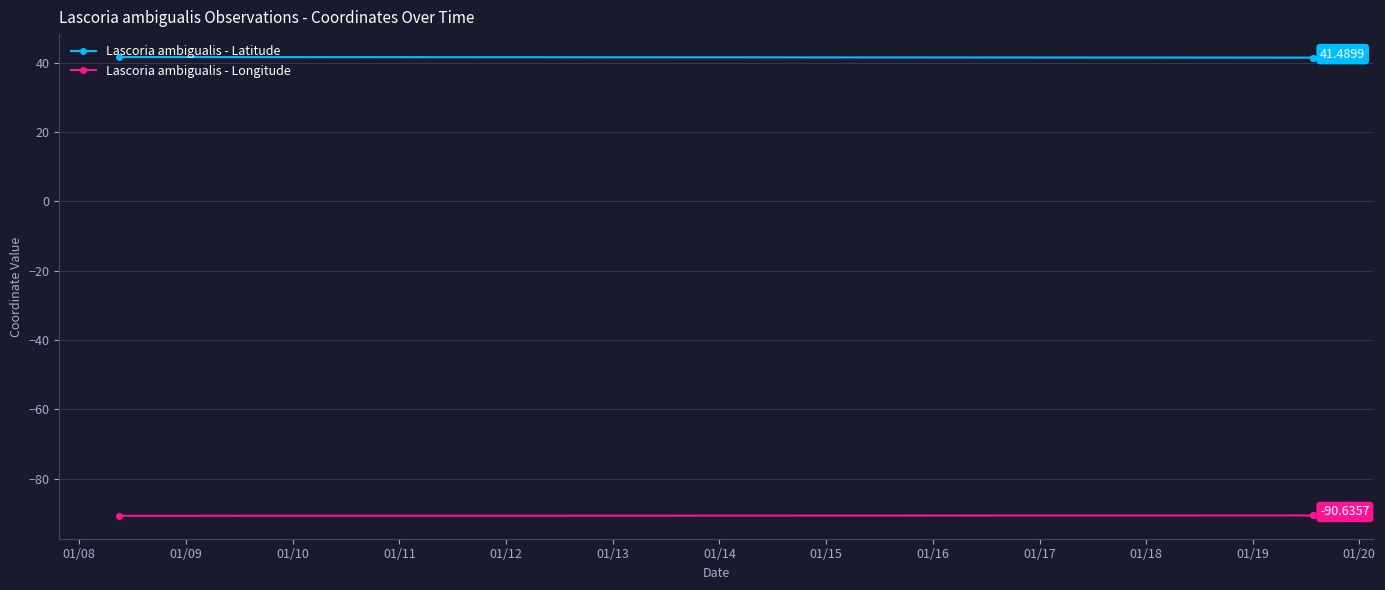

What is the sum of the Lascoria ambigualis - Latitude values at 01/08 and 01/09?

83.0